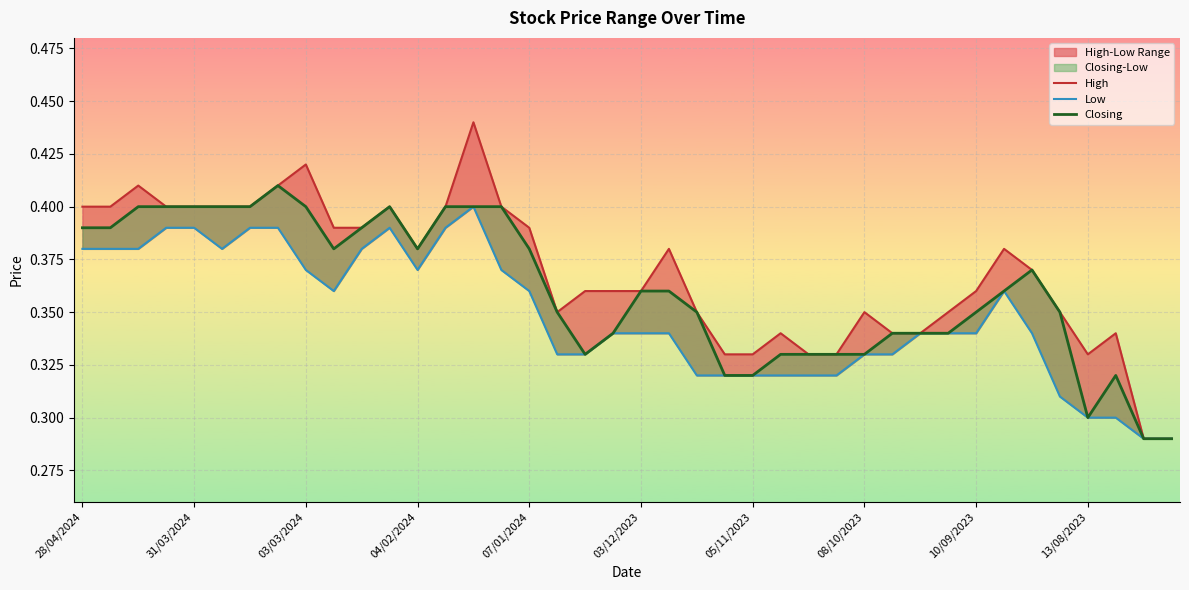

What value does the High series have at 03/12/2023?

0.4